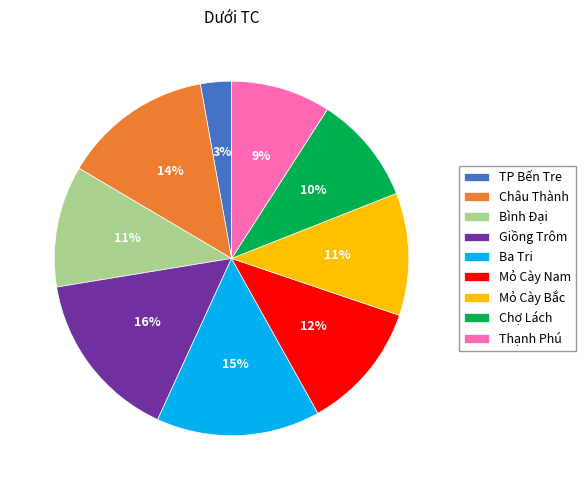

Is the sum of Giồng Trôm and Bình Đại greater than half?

No